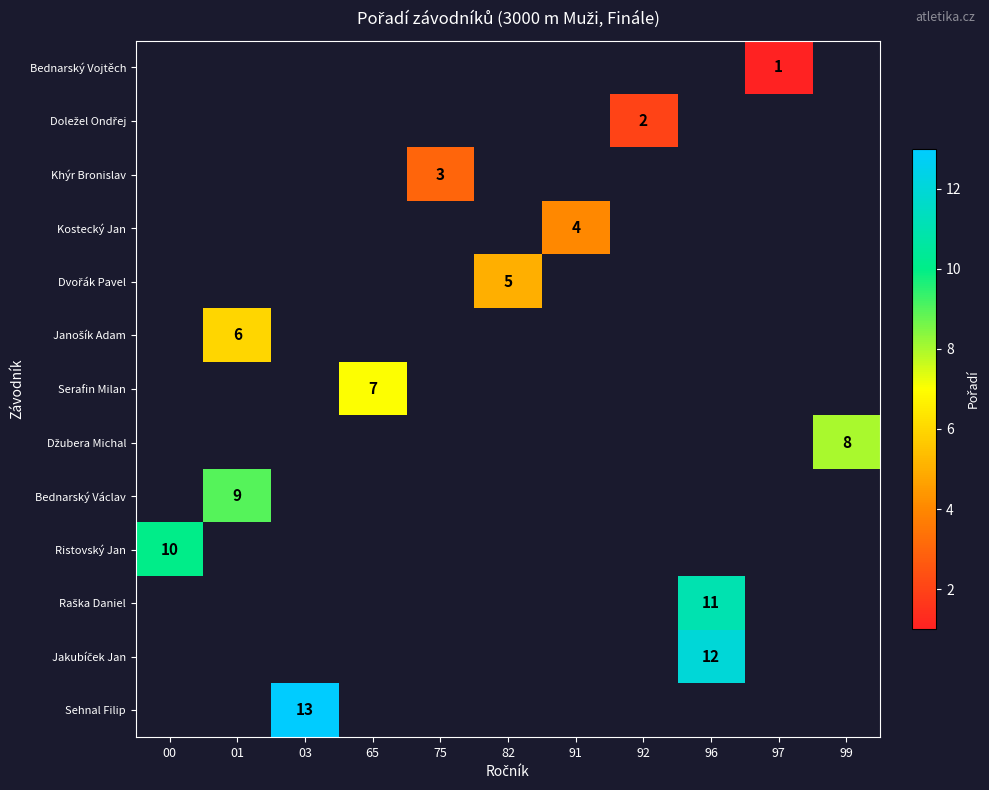

List the series in order of their peak value, highest first.

row_0, row_1, row_2, row_3, row_4, row_5, row_6, row_7, row_8, row_9, row_10, row_11, row_12